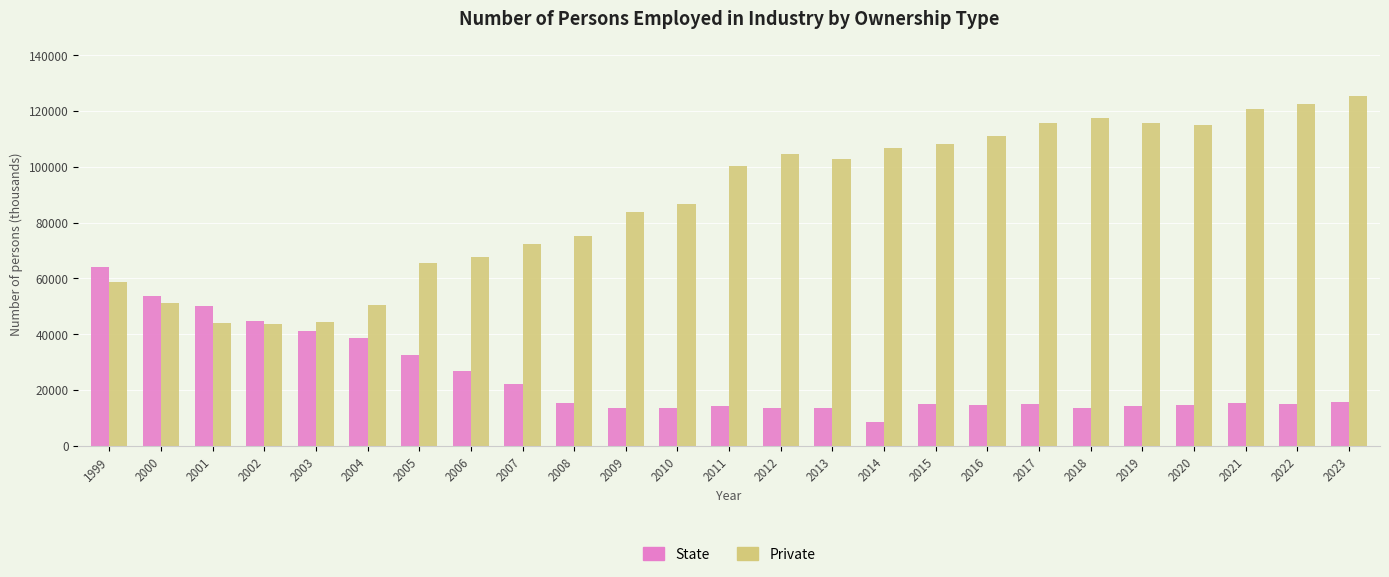

How many values in the Private series are below 100271?

12